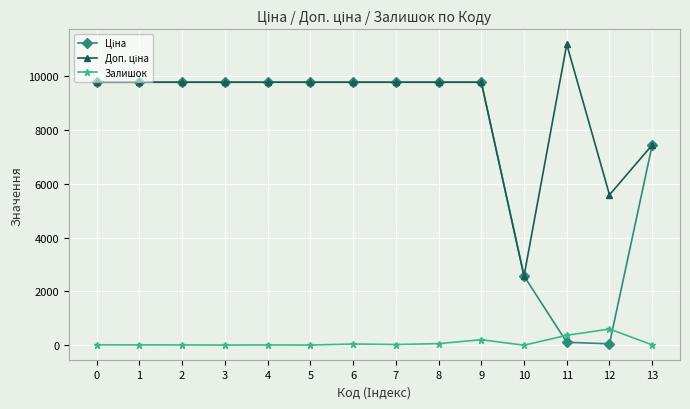

True or false: Залишок has more than 1 interior local peaks.

True